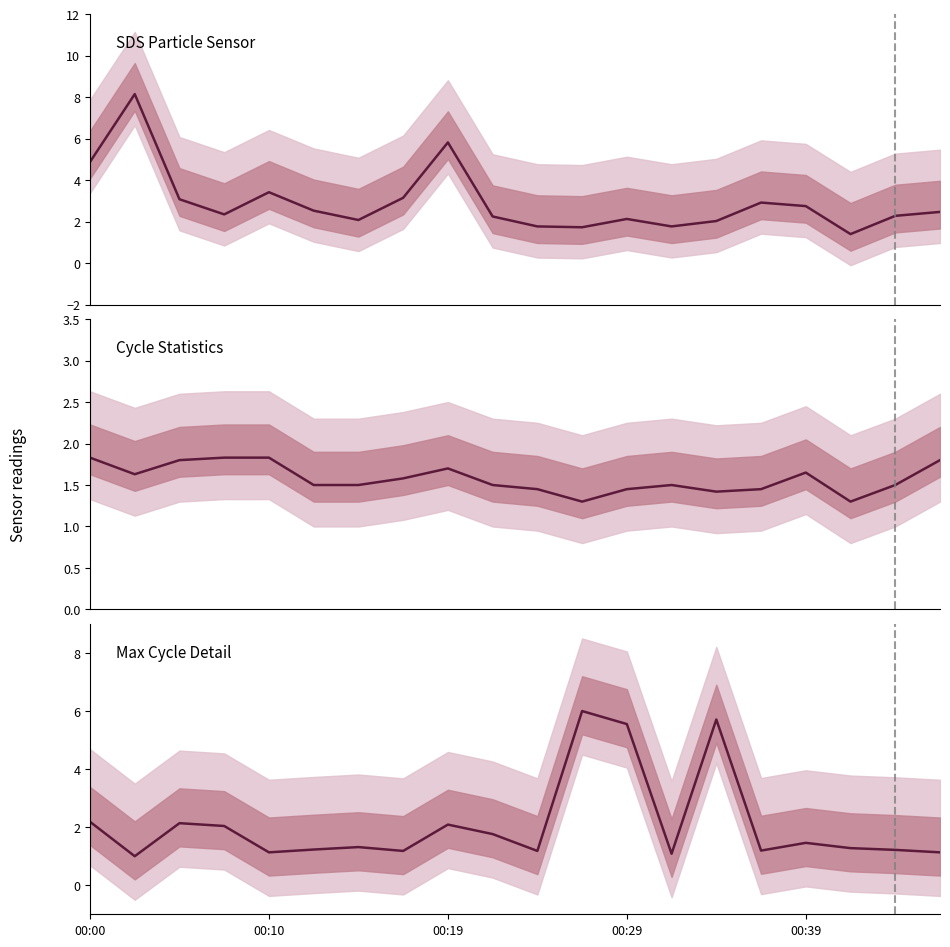

How many interior local valleys does the SDS_P1 series have?

5